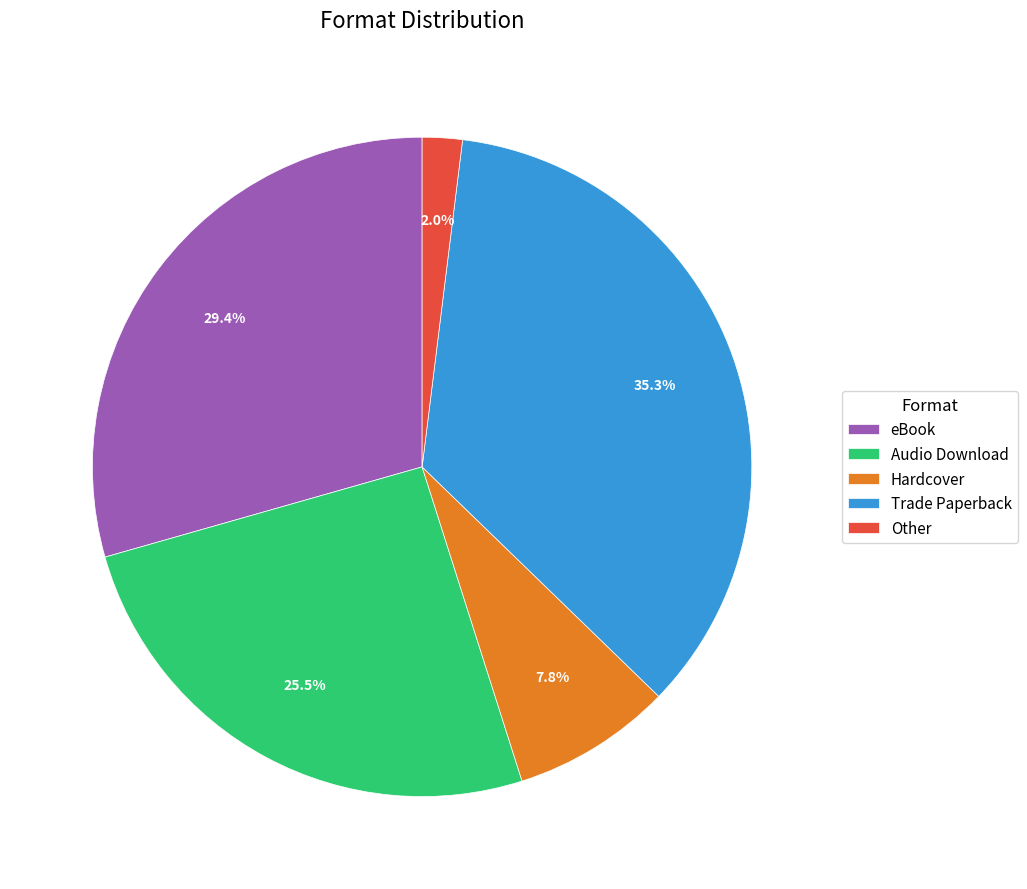

To the nearest percent, what is the difference between the Hardcover and eBook slice percentages?

22%